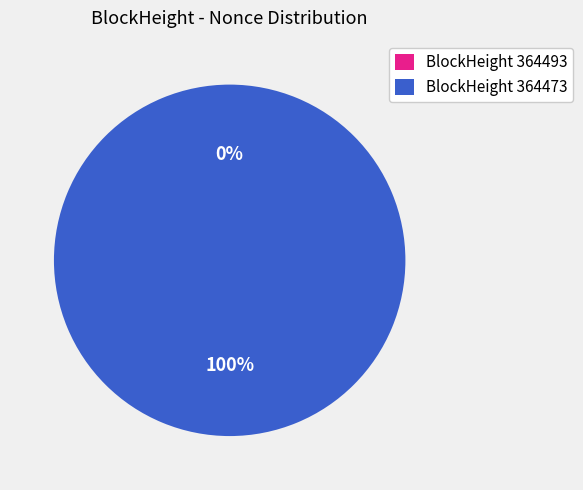

What is the smallest slice in the pie chart?

364493